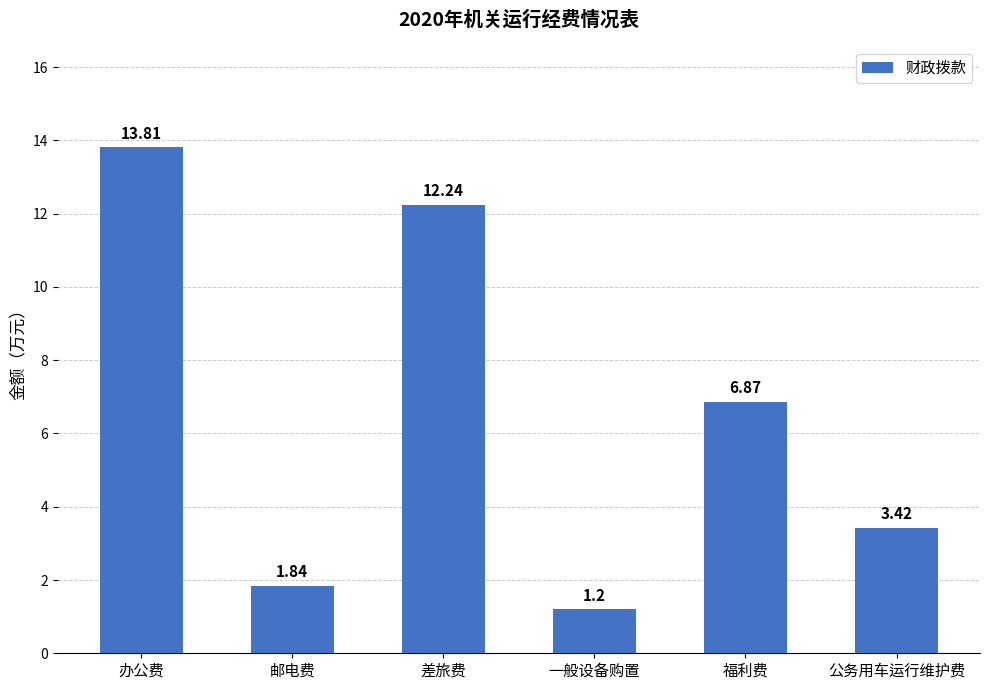

Where does the data first go above 6?

办公费